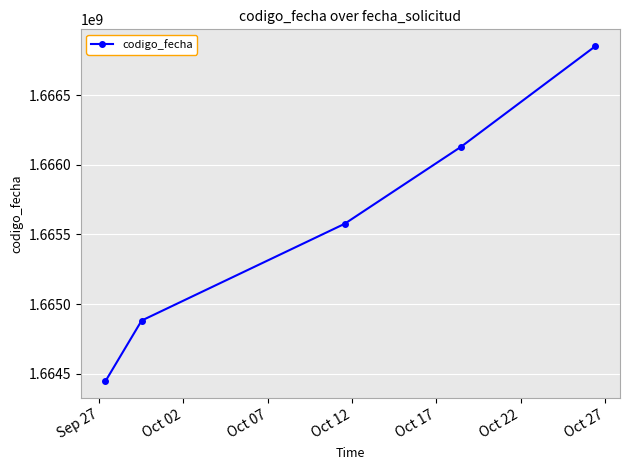

Is this an area chart (filled region under the line)?

No